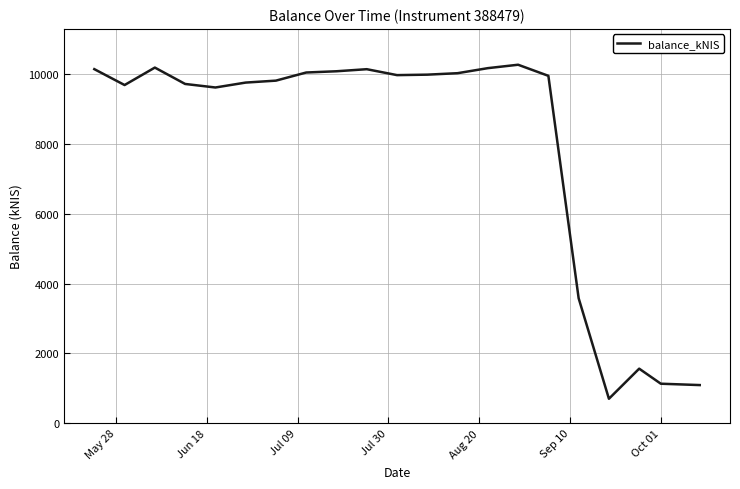

What is the minimum value shown in the chart?

698.6